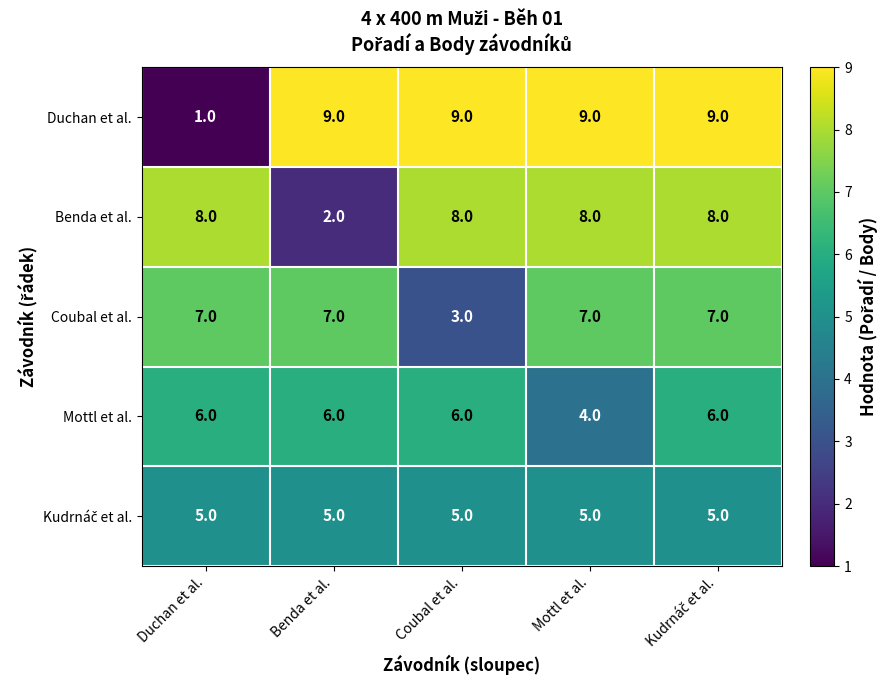

What is the approximate value of Benda et al. at Coubal et al.?

8